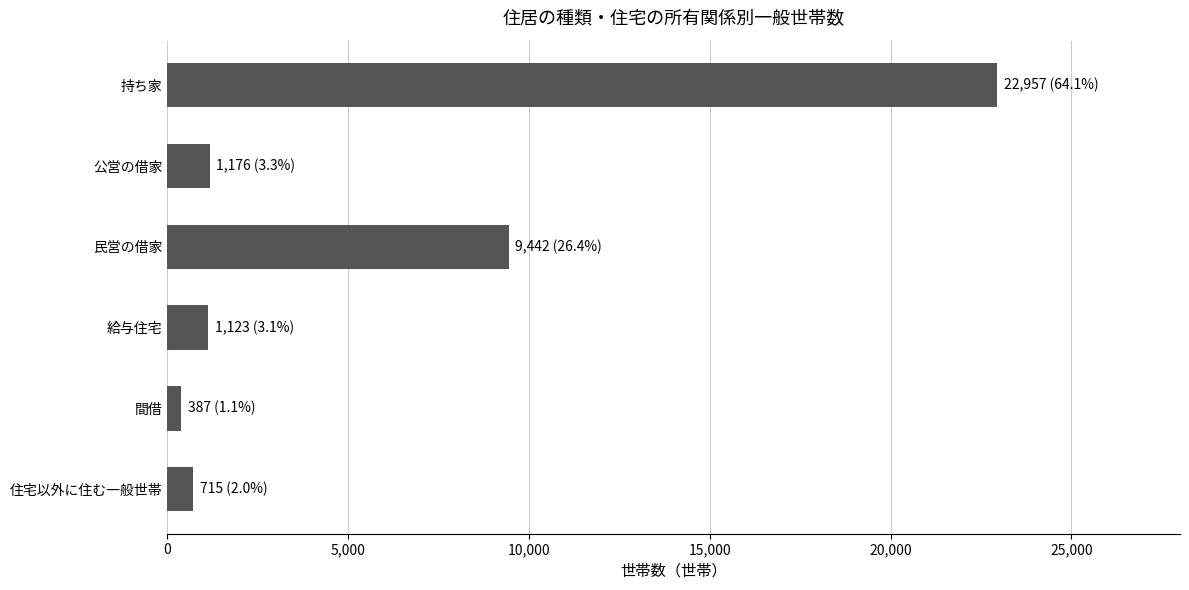

Which label corresponds to the smallest value in the chart?

間借